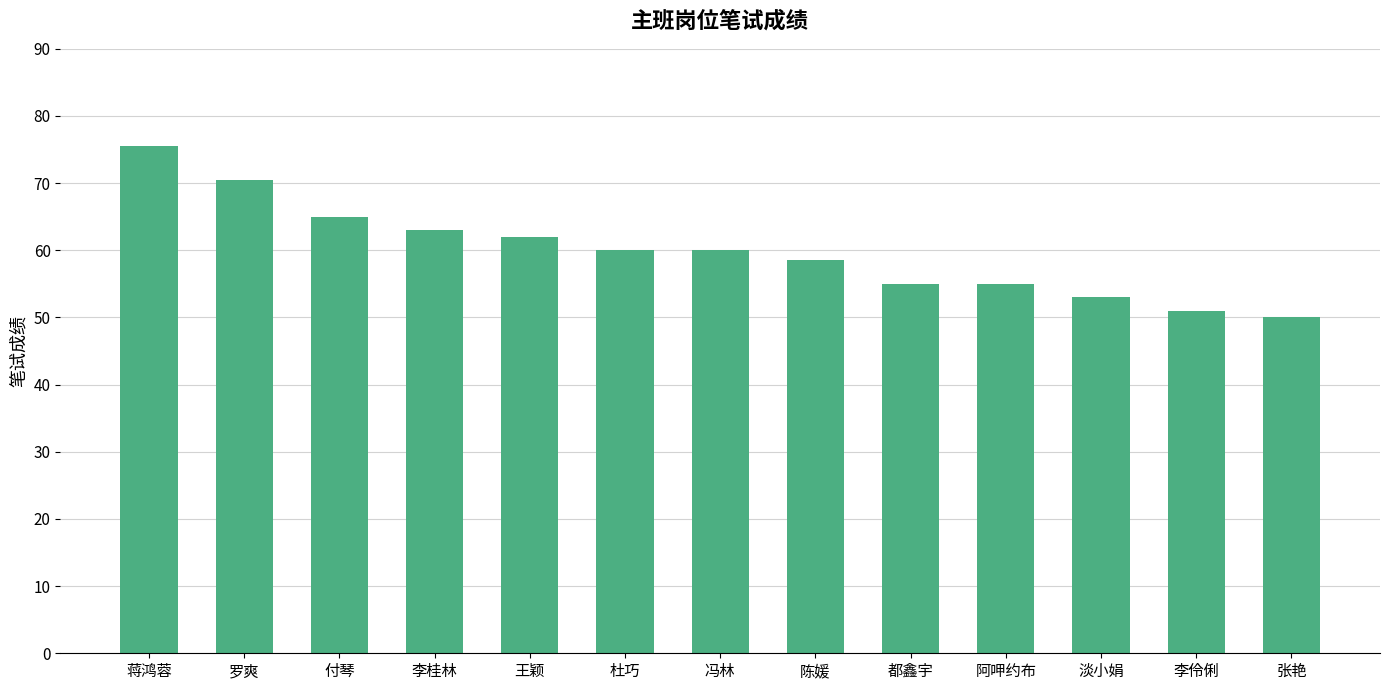

What is the value of the 7th bar from the left?

60.0